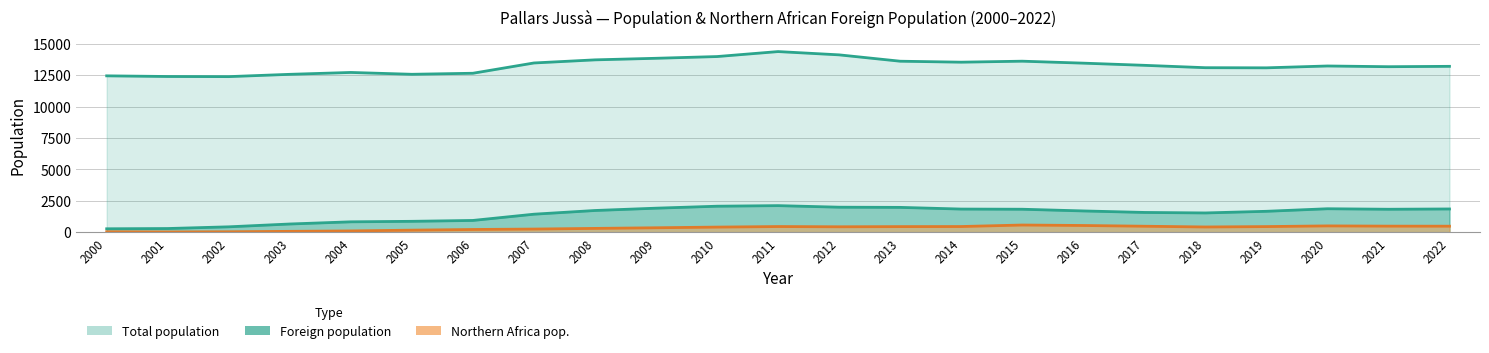

Reading left to right, list all the values displayed in this chart.

Total population: 2000=12442	2001=12390	2002=12380	2003=12563	2004=12712	2005=12566	2006=12648	2007=13467	2008=13715	2009=13840	2010=13978	2011=14374	2012=14113	2013=13607	2014=13530	2015=13609	2016=13453	2017=13280	2018=13091	2019=13080	2020=13227	2021=13170	2022=13199
Foreign population: 2000=265	2001=285	2002=421	2003=646	2004=819	2005=859	2006=929	2007=1426	2008=1721	2009=1905	2010=2062	2011=2108	2012=1984	2013=1969	2014=1835	2015=1821	2016=1686	2017=1566	2018=1526	2019=1657	2020=1860	2021=1820	2022=1843
Northern Africa pop.: 2000=29	2001=13	2002=27	2003=61	2004=95	2005=156	2006=209	2007=243	2008=295	2009=346	2010=399	2011=443	2012=424	2013=438	2014=444	2015=564	2016=527	2017=468	2018=409	2019=440	2020=494	2021=475	2022=471